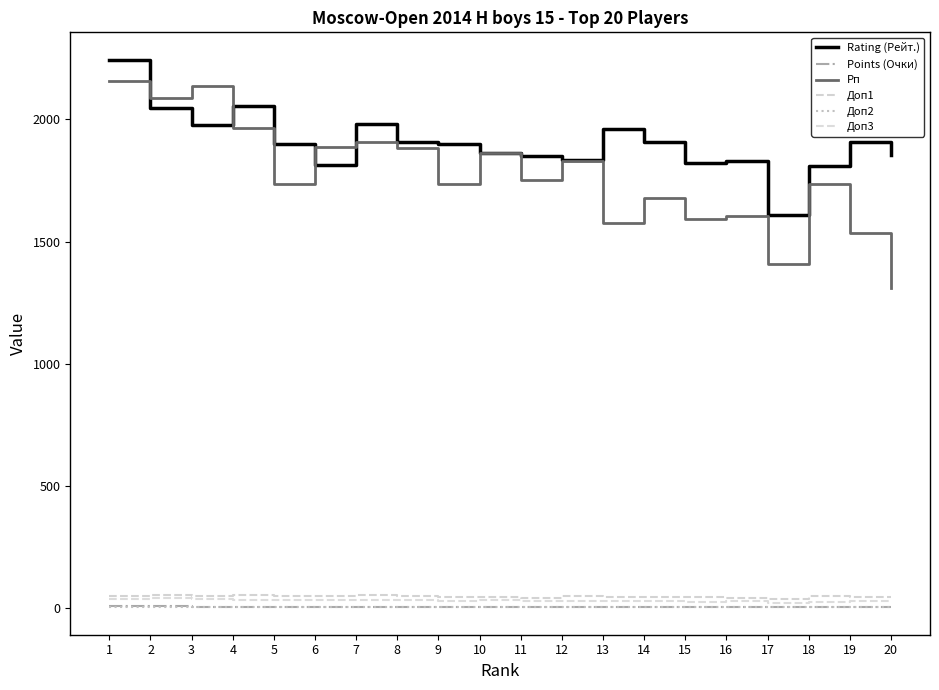

True or false: Доп2 and Points (Очки) intersect in this chart.

False